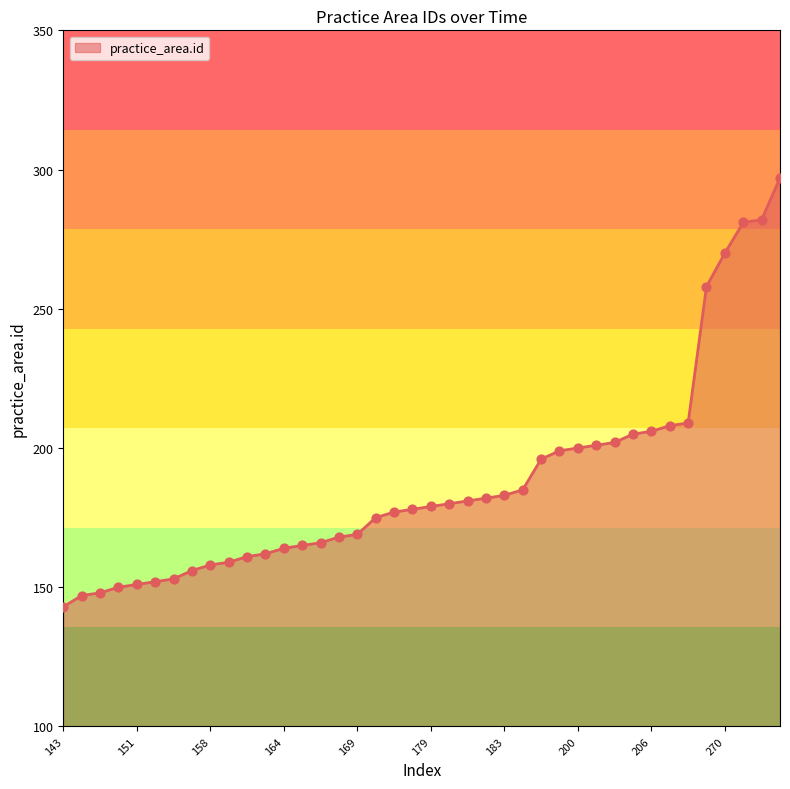

What is the difference between the maximum and minimum values?

154